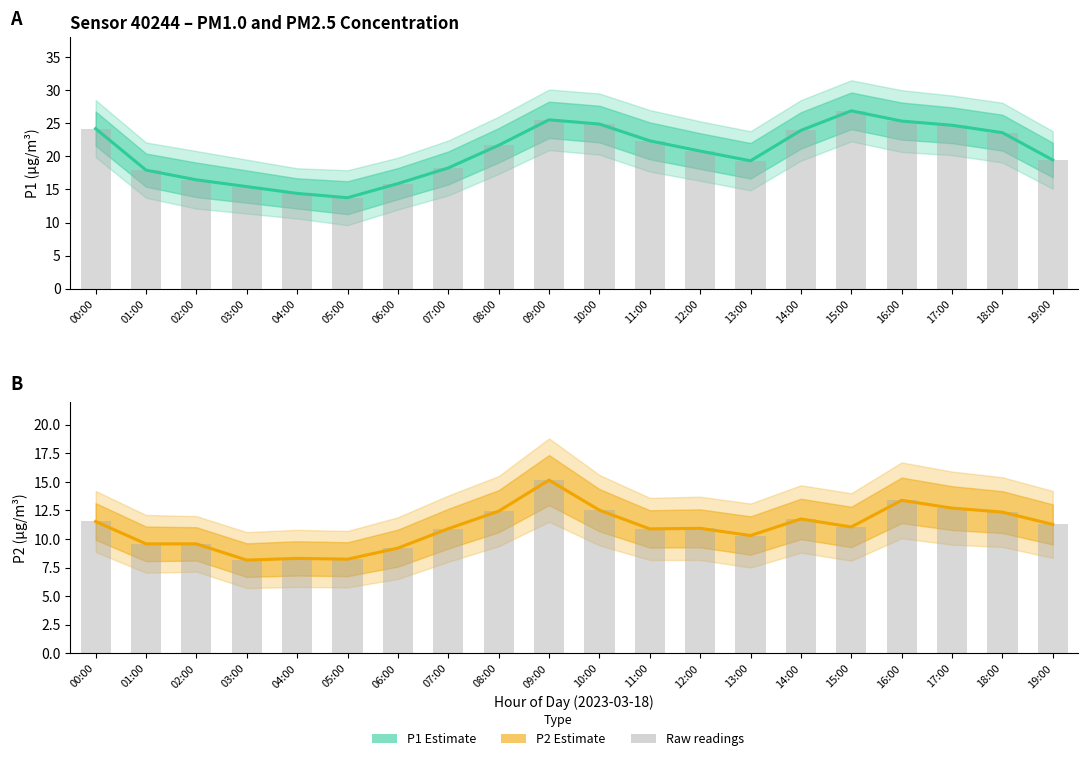

Between 06:00 and 11:00, which series saw the biggest shift?

P1 Estimate